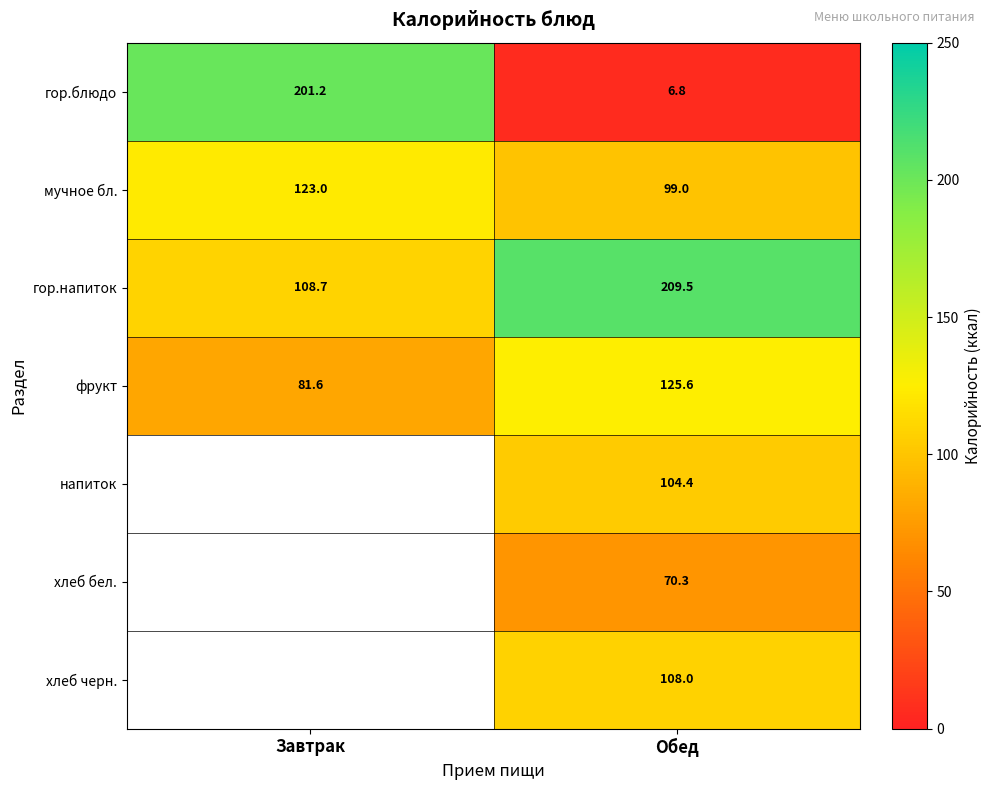

At which label does фрукт first exceed 125?

Обед